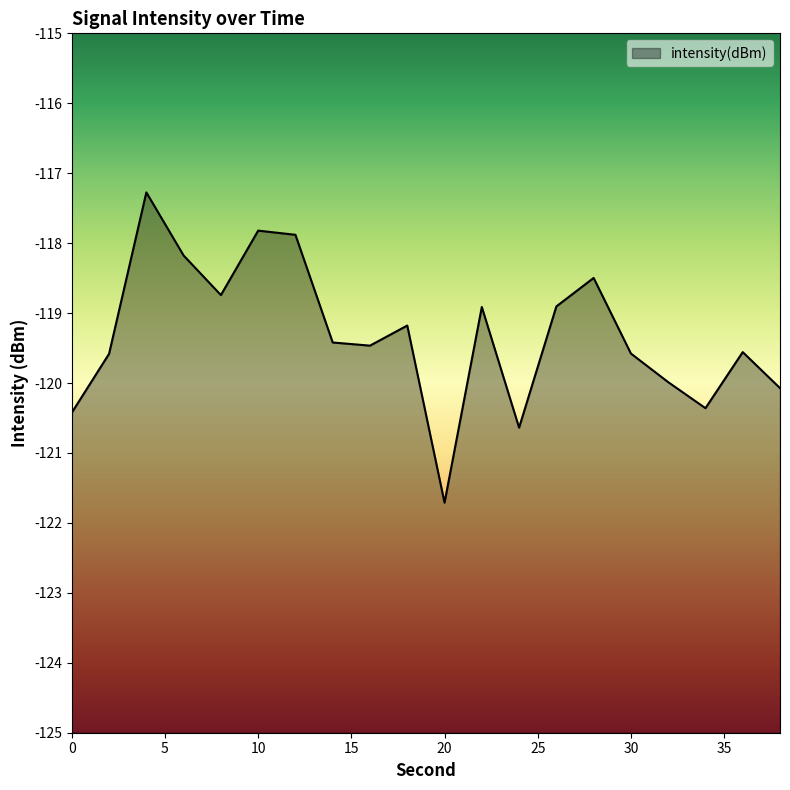

List the labels in order of value, smallest first.

20, 24, 0, 34, 38, 32, 2, 30, 36, 16, 14, 18, 22, 26, 8, 28, 6, 12, 10, 4